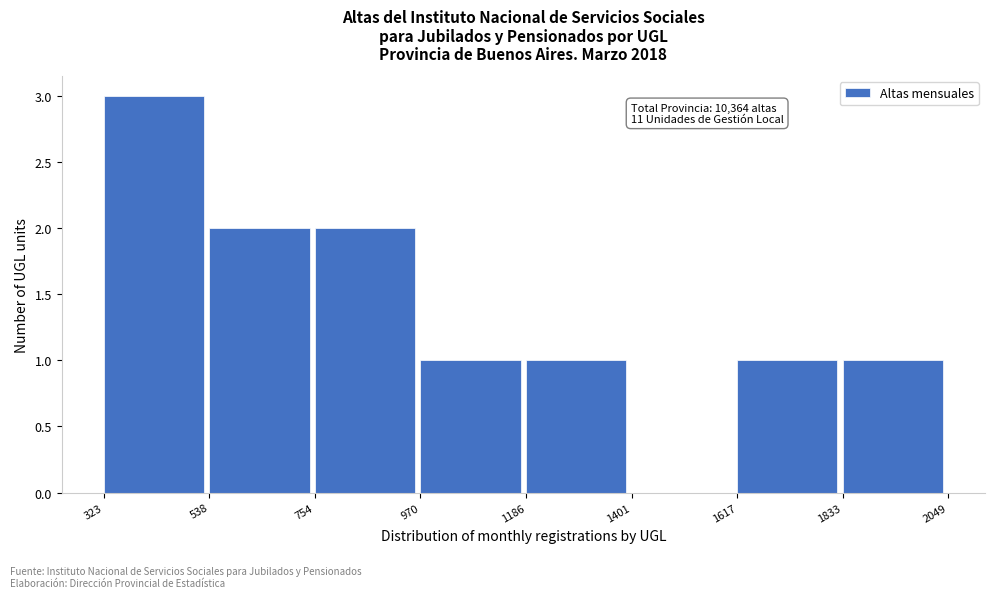

Over which range of the x-axis is the bar tallest?

323 to 538